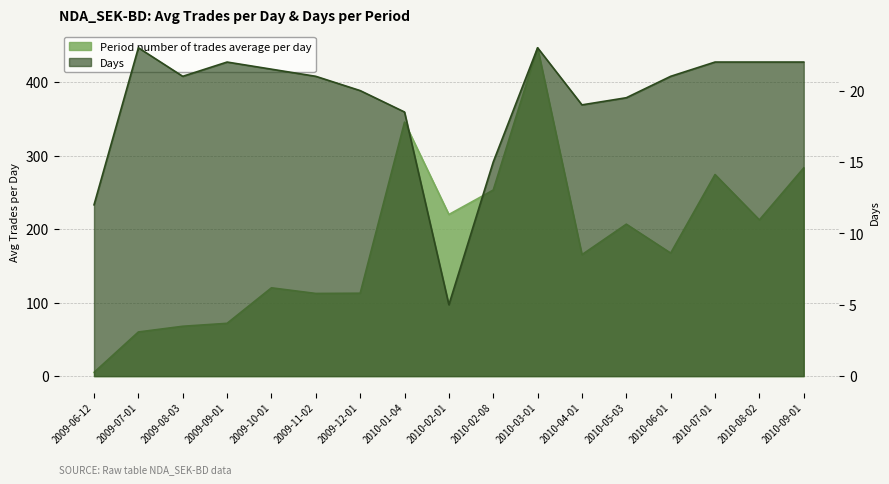

List the labels in order of Days value, smallest first.

2010-02-01, 2009-06-12, 2010-02-08, 2010-01-04, 2010-04-01, 2010-05-03, 2009-12-01, 2009-08-03, 2009-11-02, 2010-06-01, 2009-10-01, 2009-09-01, 2010-07-01, 2010-08-02, 2010-09-01, 2009-07-01, 2010-03-01